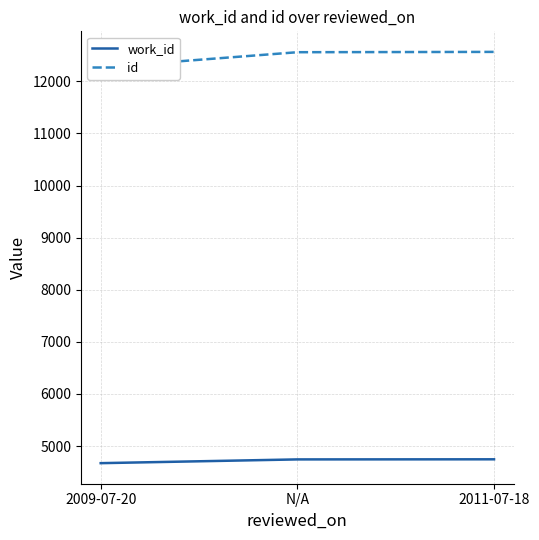

Which series has the largest total across all categories?

id